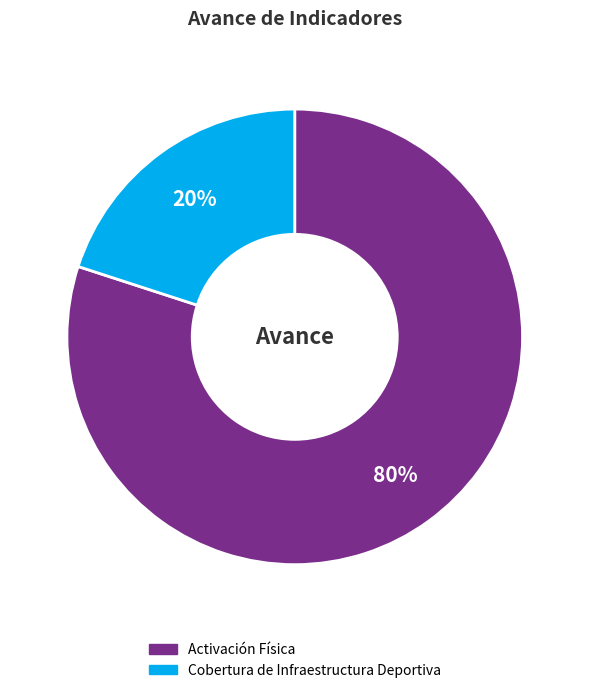

Which category has the smallest portion of the pie?

Cobertura de Infraestructura Deportiva